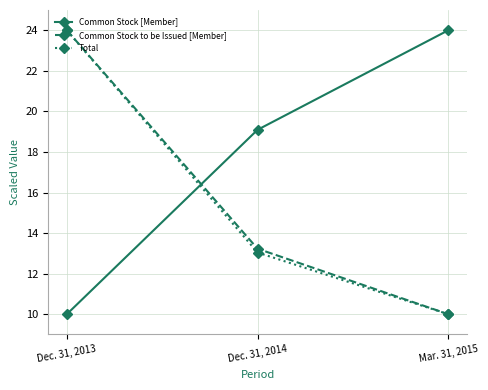

What is the sum of all Common Stock [Member] values?

53.1